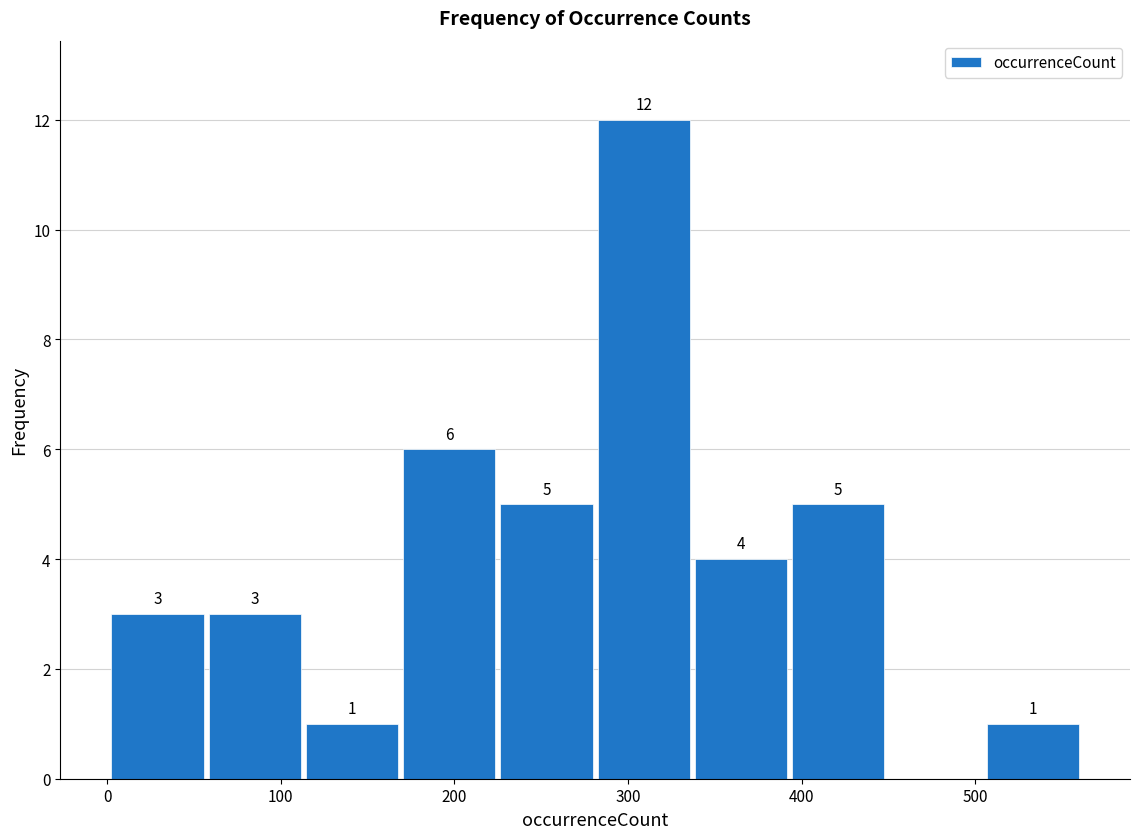

Over which range of the x-axis is the bar tallest?

281 to 337